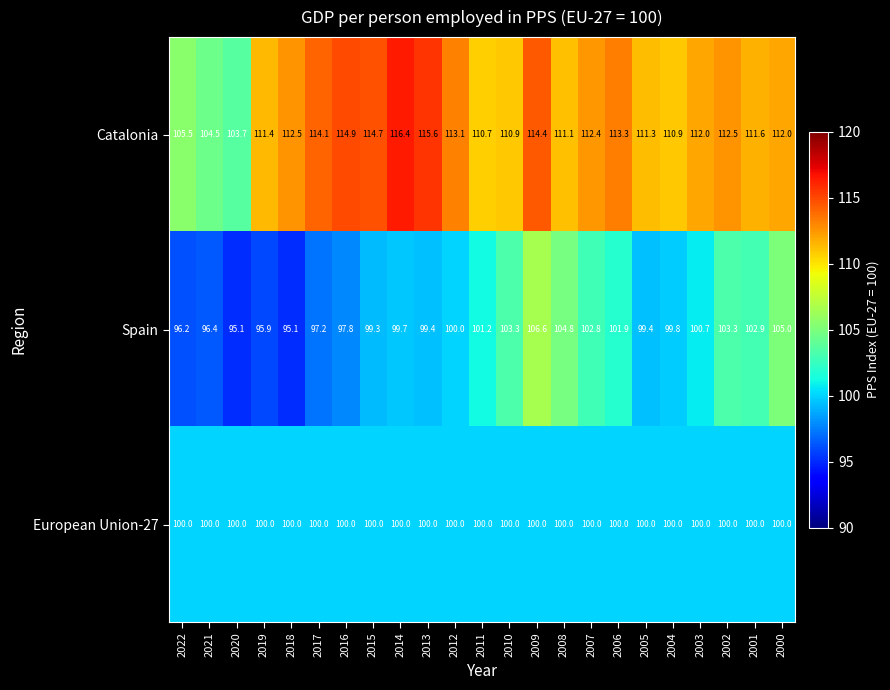

At 2014, list the series in order from largest to smallest.

Catalonia, European Union-27, Spain